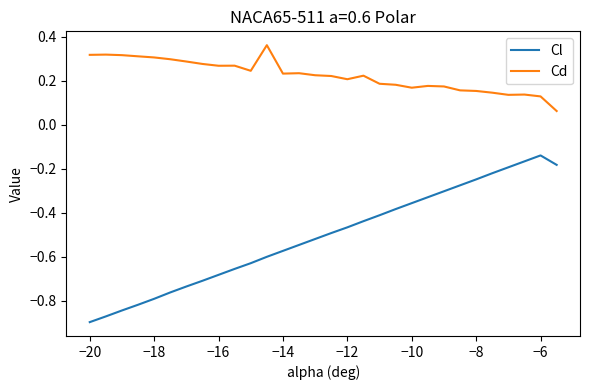

Rank the series by their average value, from lowest to highest.

Cl, Cd